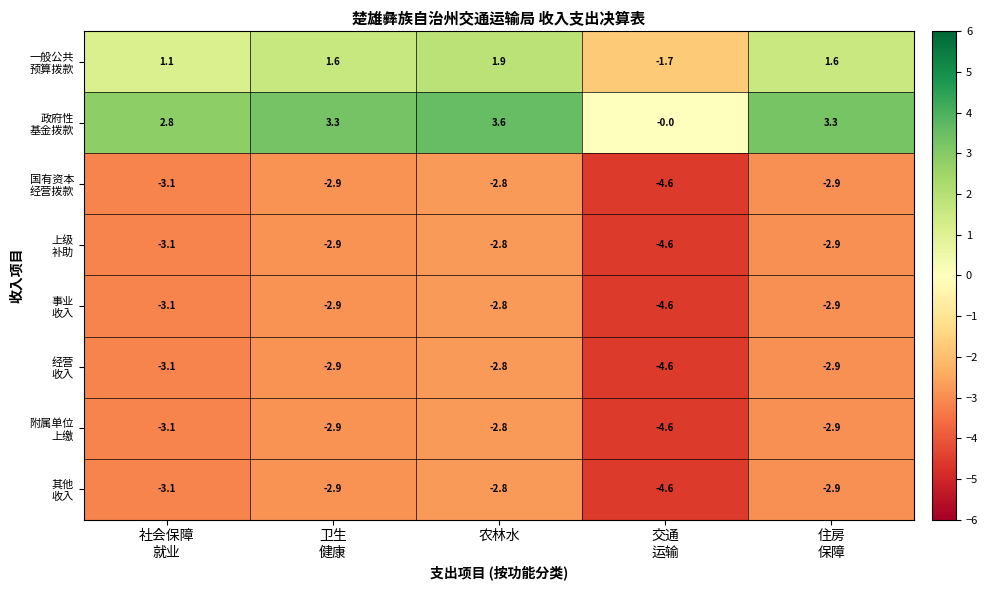

How many distinct data groups are displayed?

8